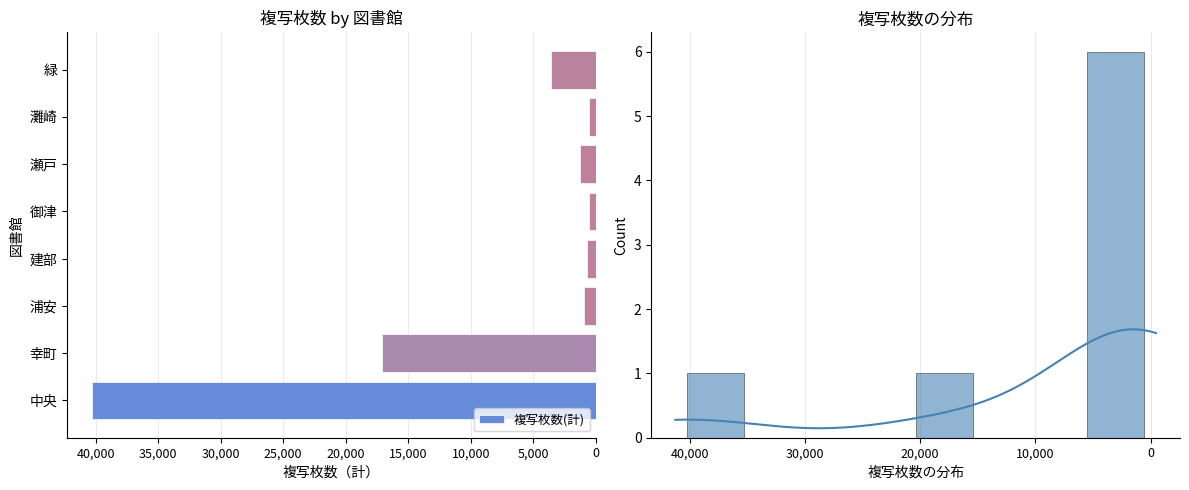

What is the value of the 5th bar from the left?

-526